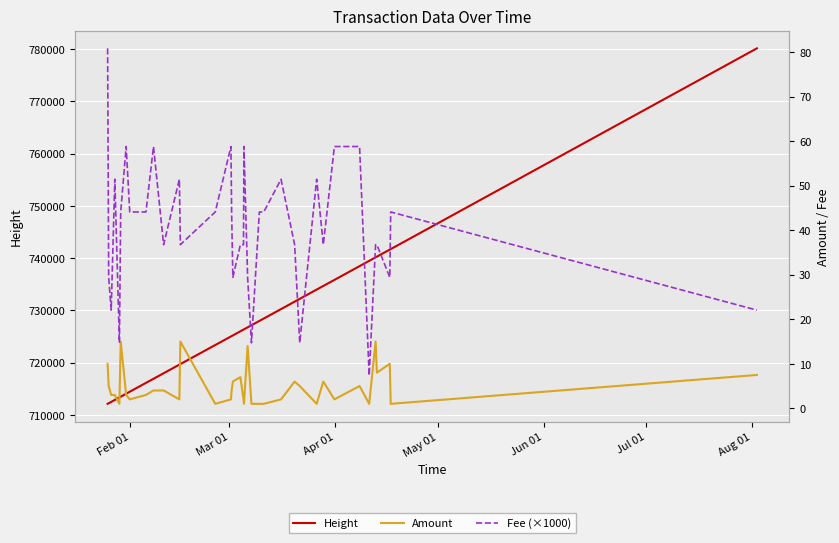

What is the highest value of the Height series?

780146